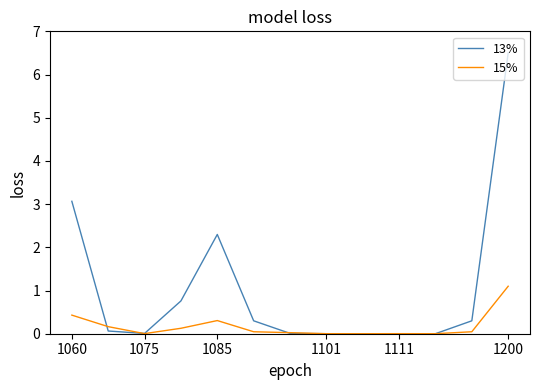

What is the highest value of the 13% series?

6.5